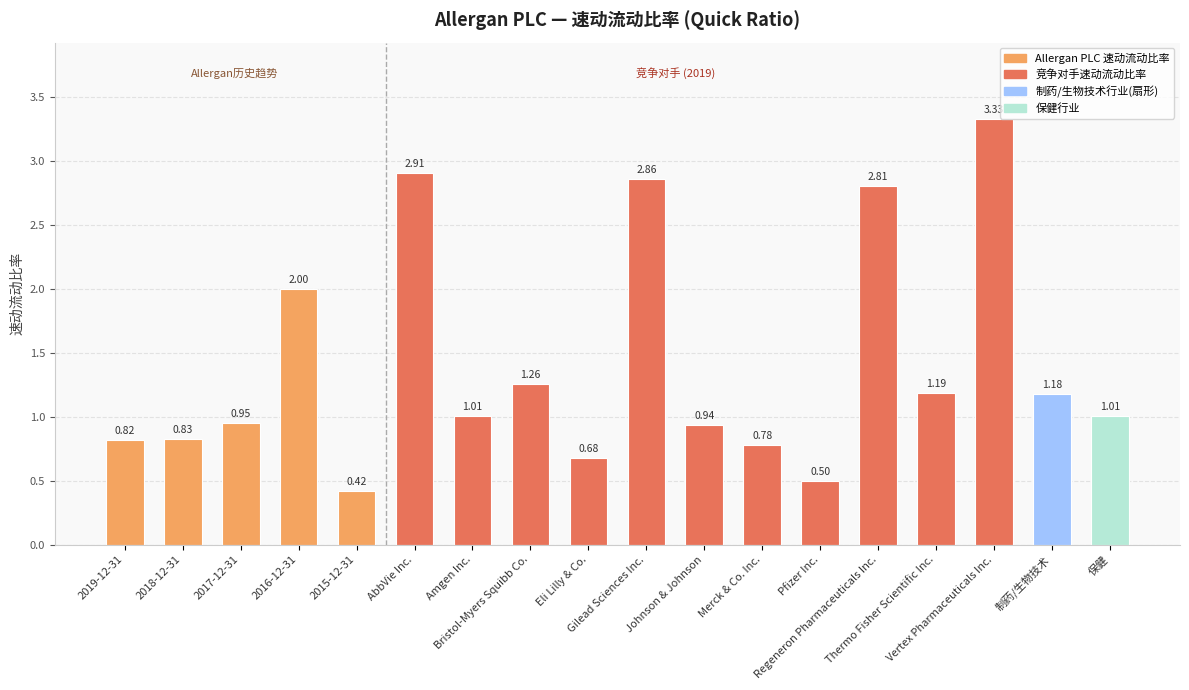

What is the difference between the second highest and second lowest values?

2.4